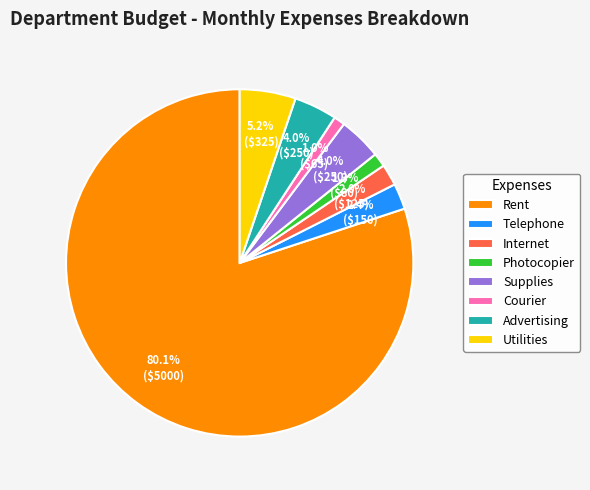

Which has a higher value, Utilities or Courier?

Utilities